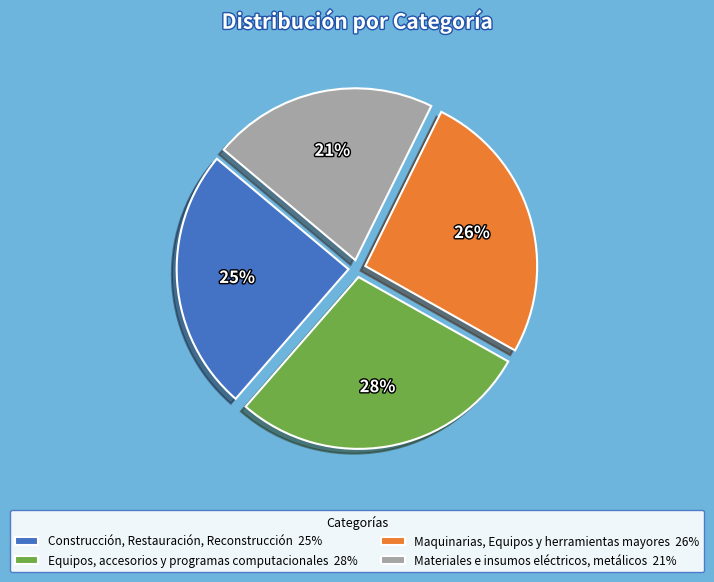

Is there a majority slice in this chart?

No